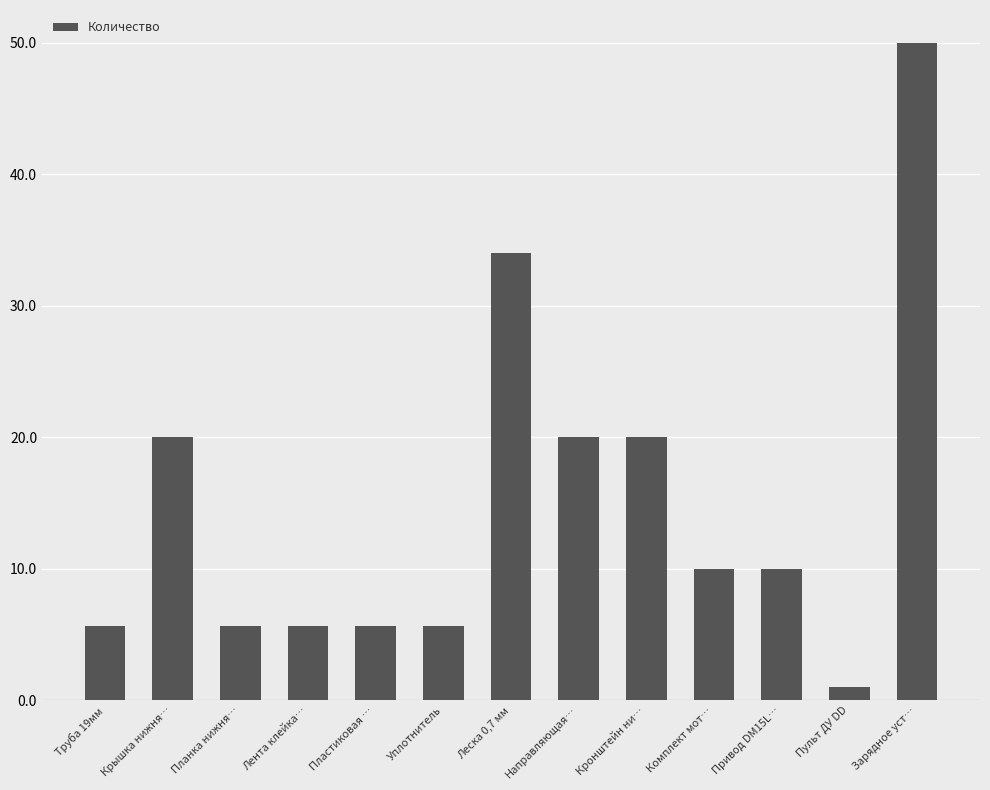

At which category does the chart reach its peak across all series?

Зарядное уст…